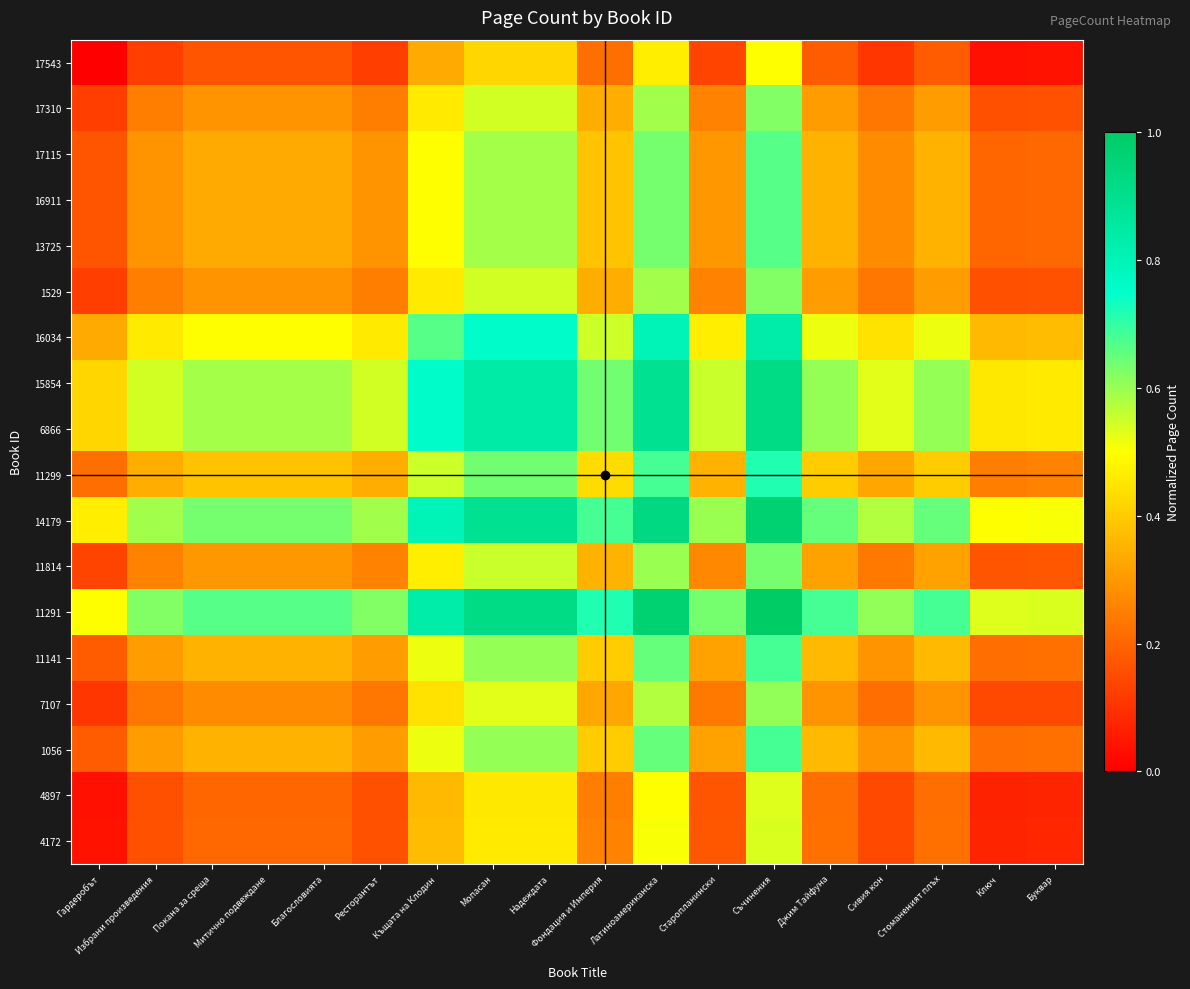

At which category is the sum across all series the highest?

Съчинения